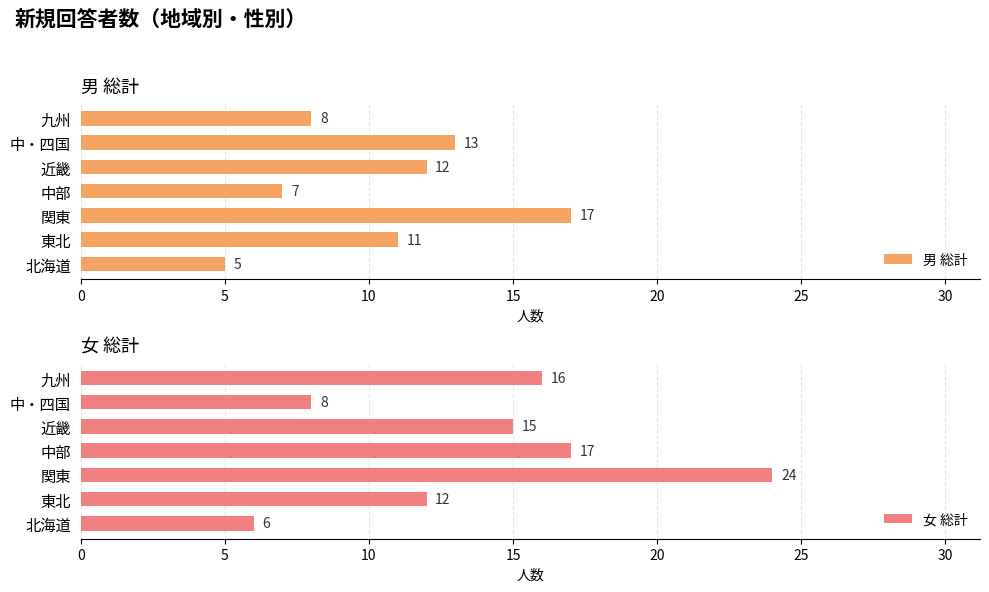

Are the bars horizontal?

Yes